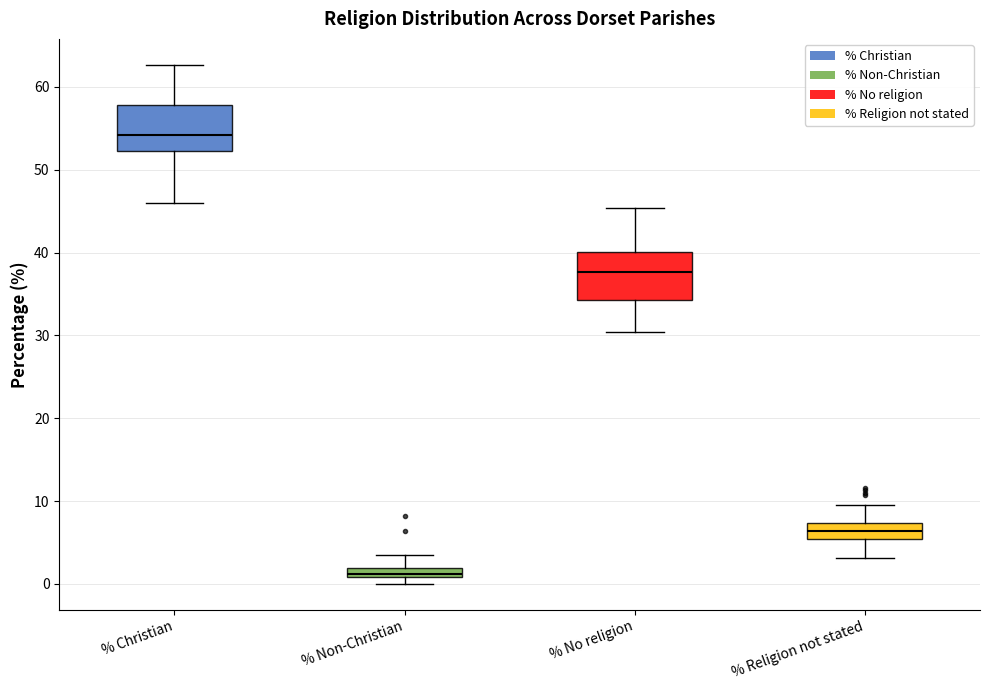

Where is the upper edge of the box for % Non-Christian on the y-axis? The values are not printed on the chart, so give them approximately, as read against the axis.

2